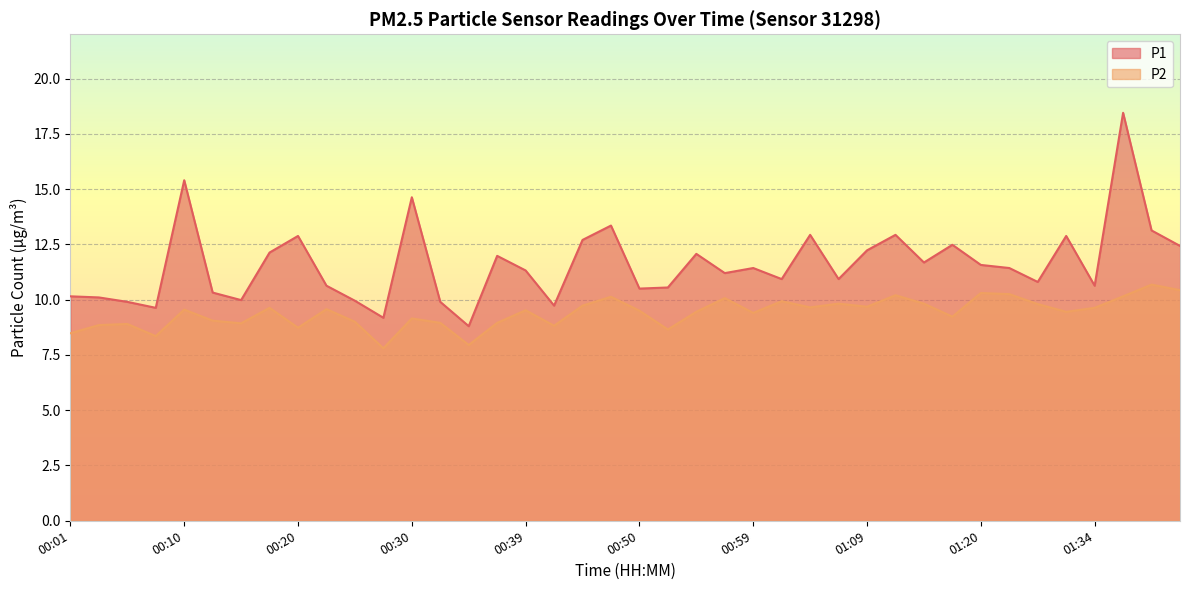

Is the value of P1 at 01:15 greater than the value of P2 at 00:18?

Yes